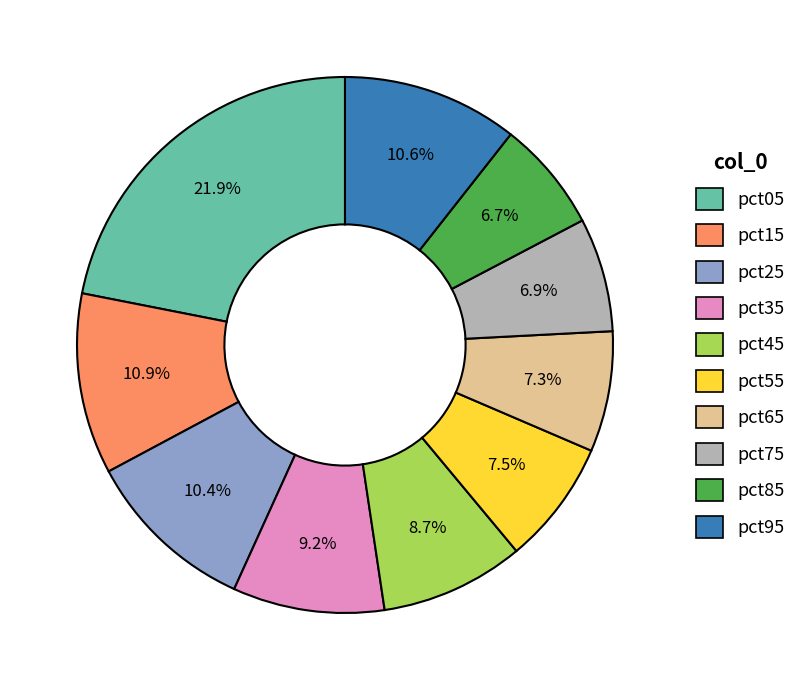

What is the total percentage of pct15 and pct35?

20.1%